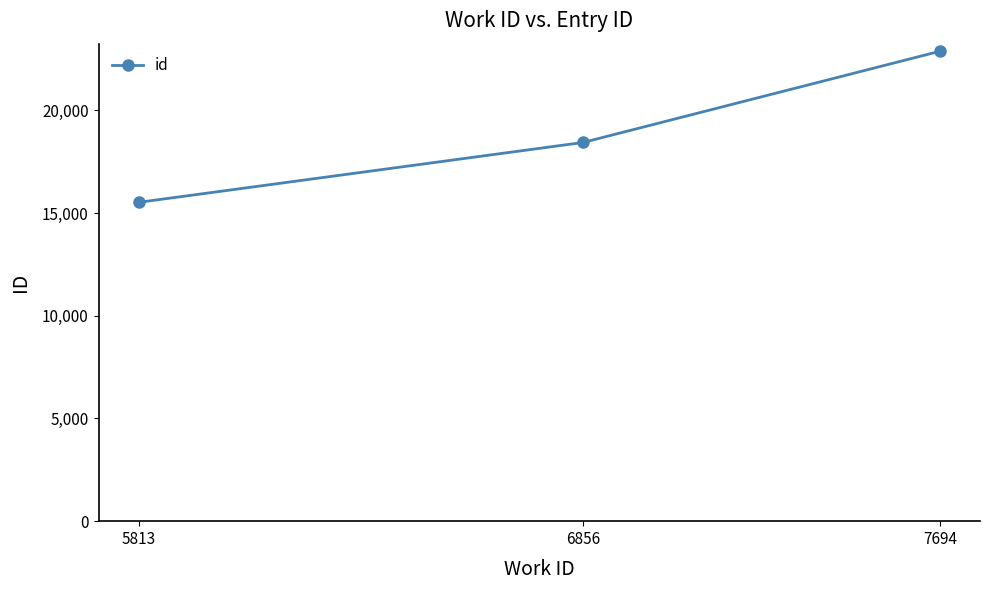

What is the sum of all values?

56839